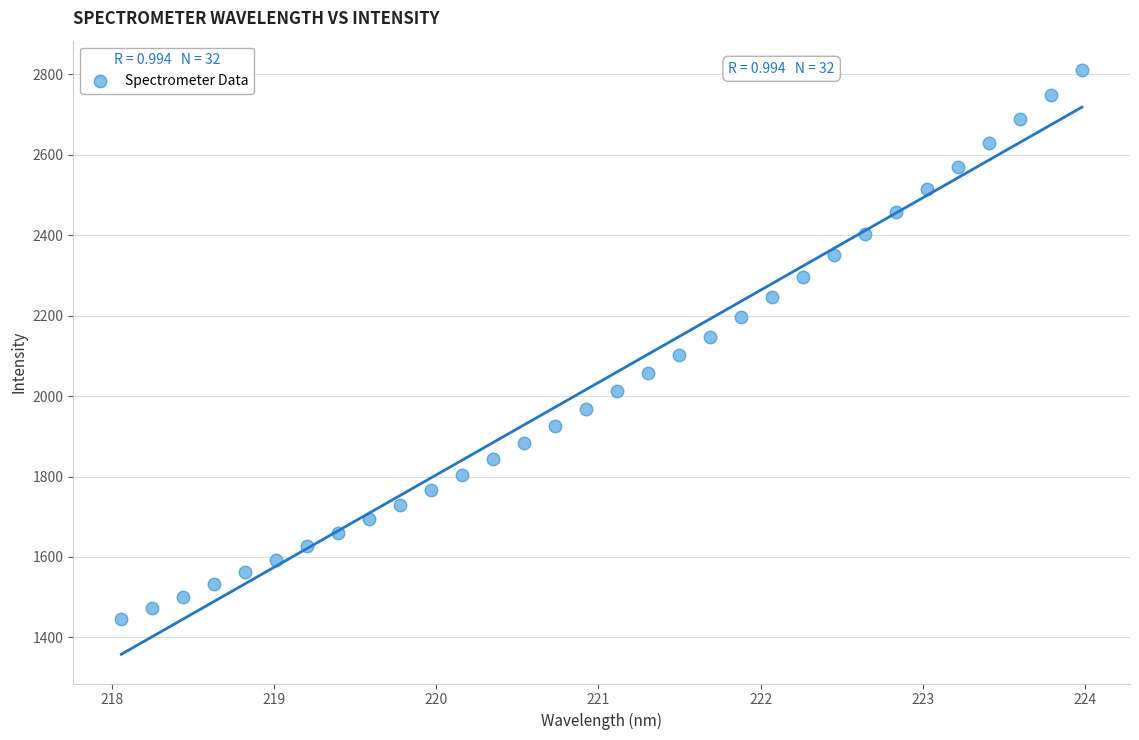

What is the range of Y values (max minus min)?

1365.5